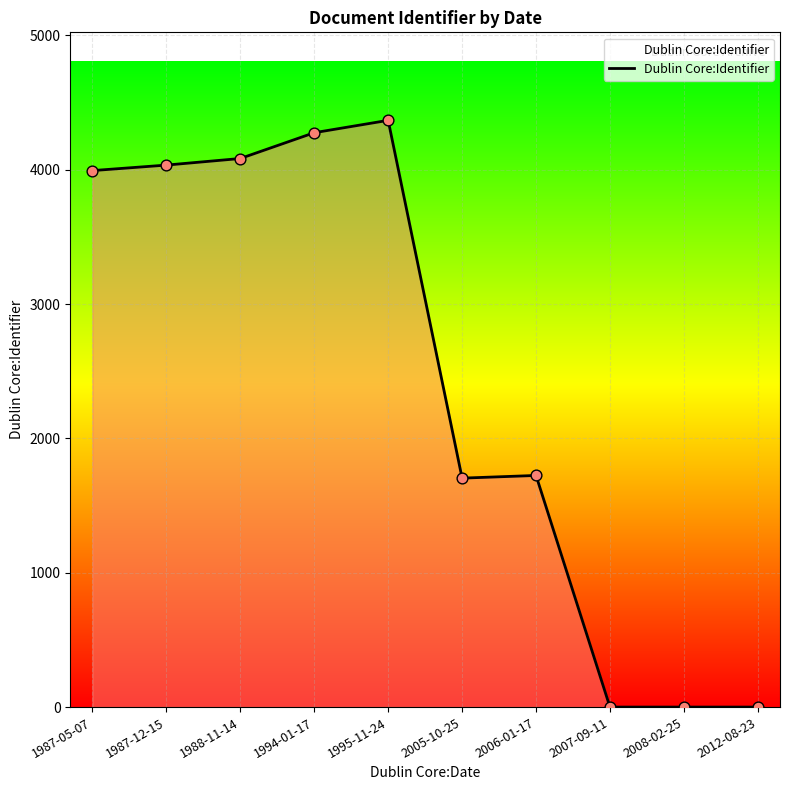

Between 1994-01-17 and 1995-11-24, which is larger?

1995-11-24